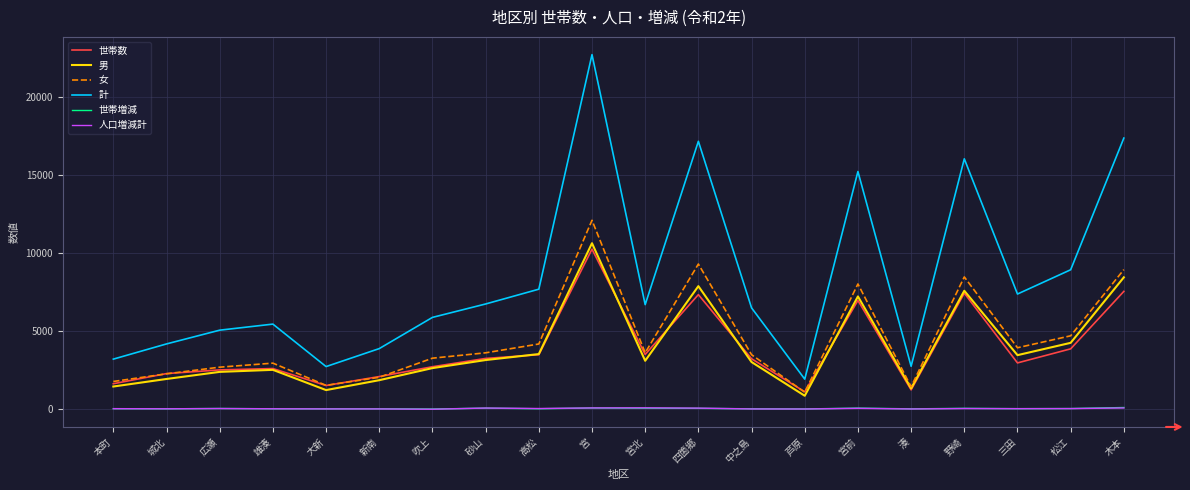

What are all the series names shown in the legend?

世帯数, 男, 女, 計, 世帯増減, 人口増減計